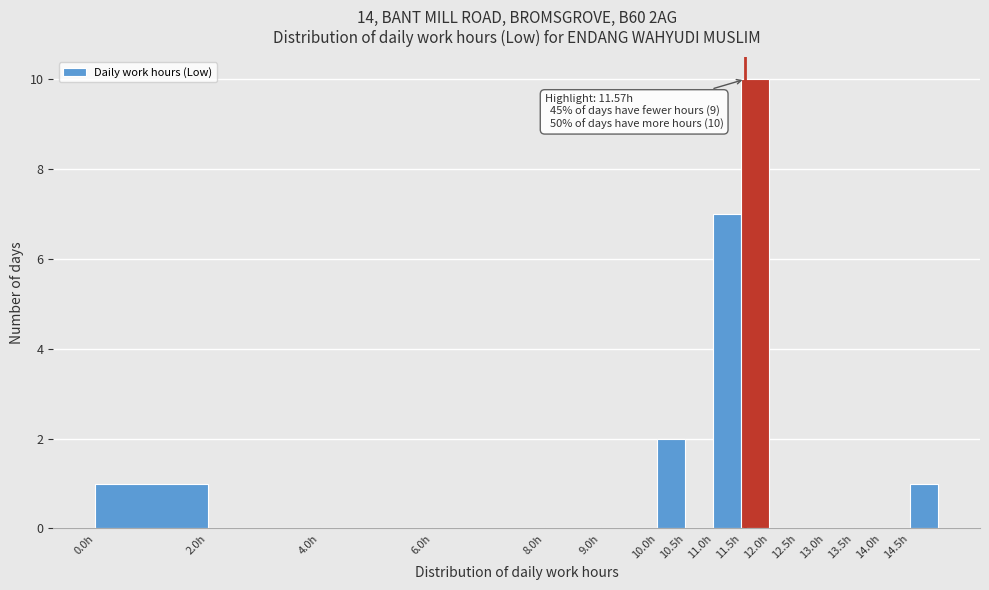

Which range on the x-axis has the tallest bar?

11.5 to 12.0